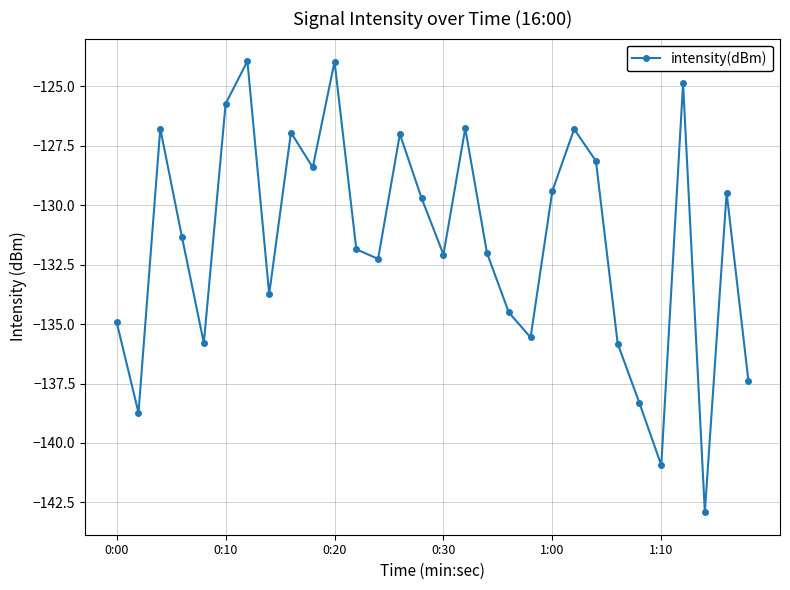

True or false: the data has more than 0 interior local peaks.

True